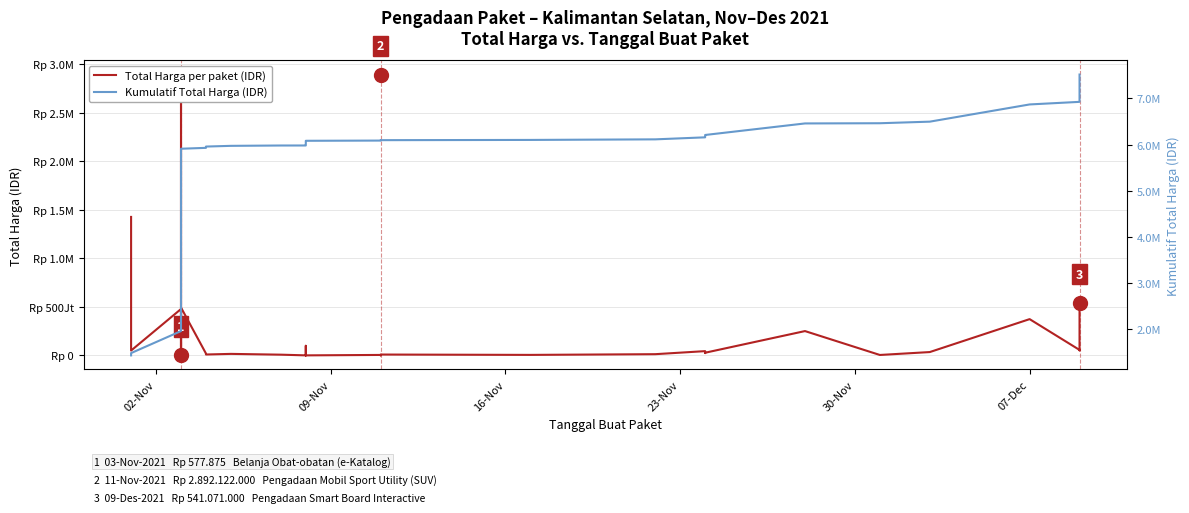

How many lines are shown in the chart?

2